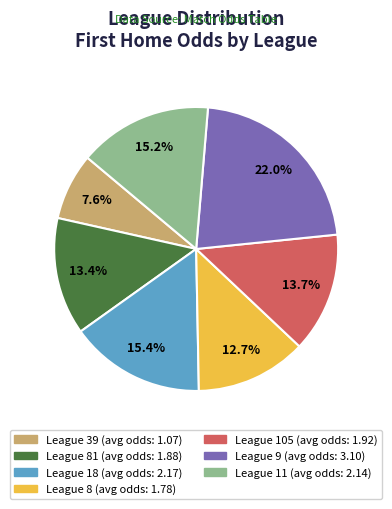

Count the number of slices in the pie.

7